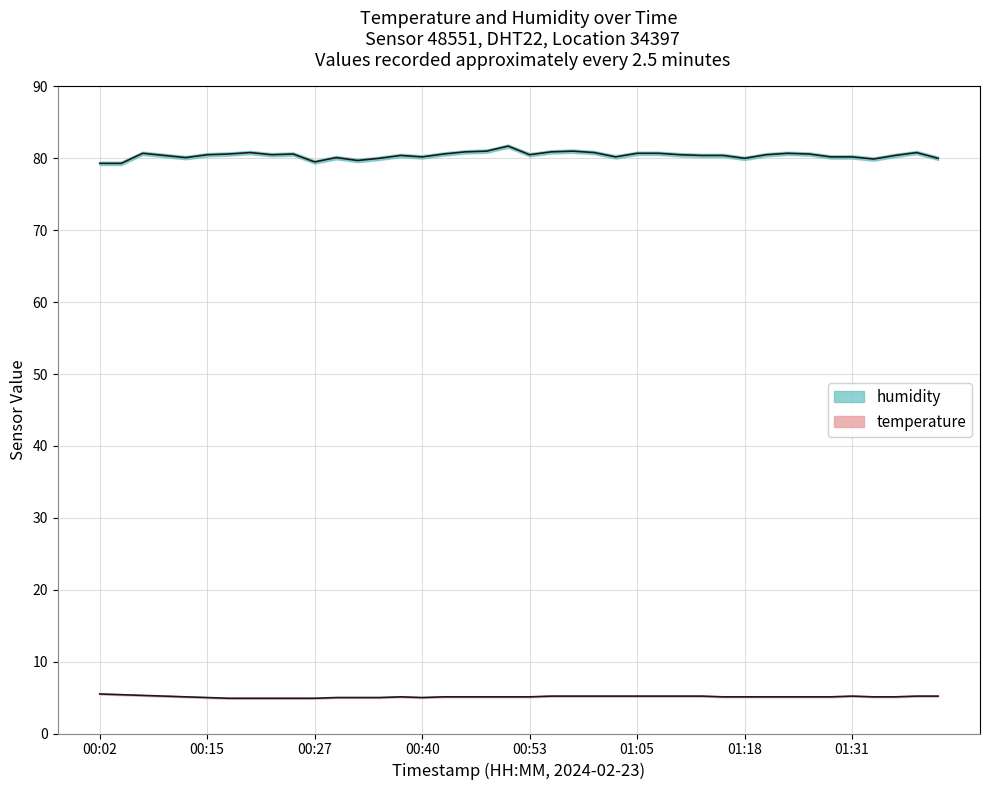

Count the temperature values in the range 5 to 6.

35